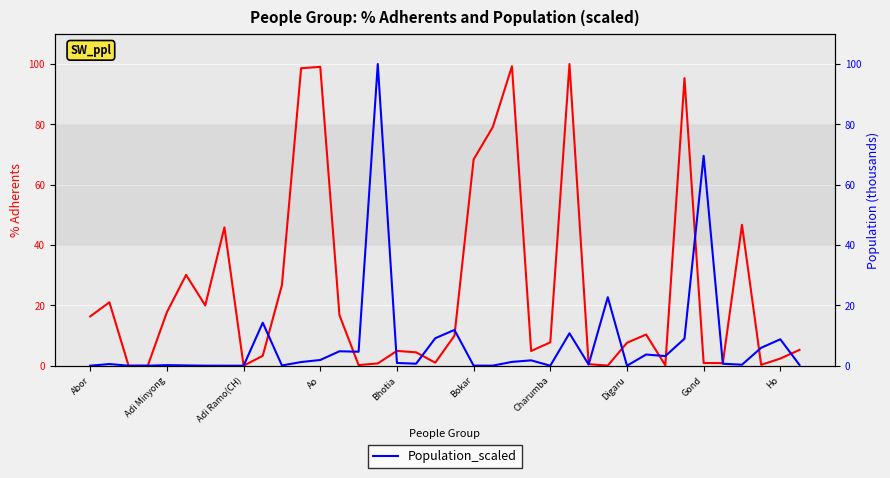

How many values in the PercentAdherents series exceed 7?

20